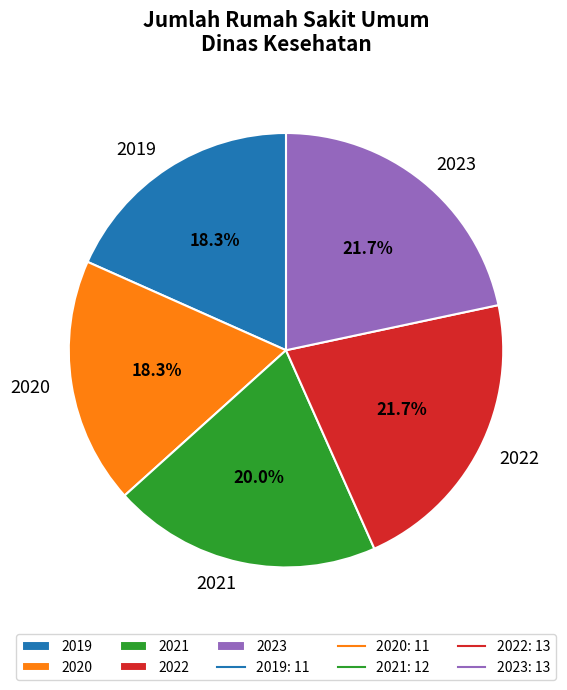

Is there a majority slice in this chart?

No